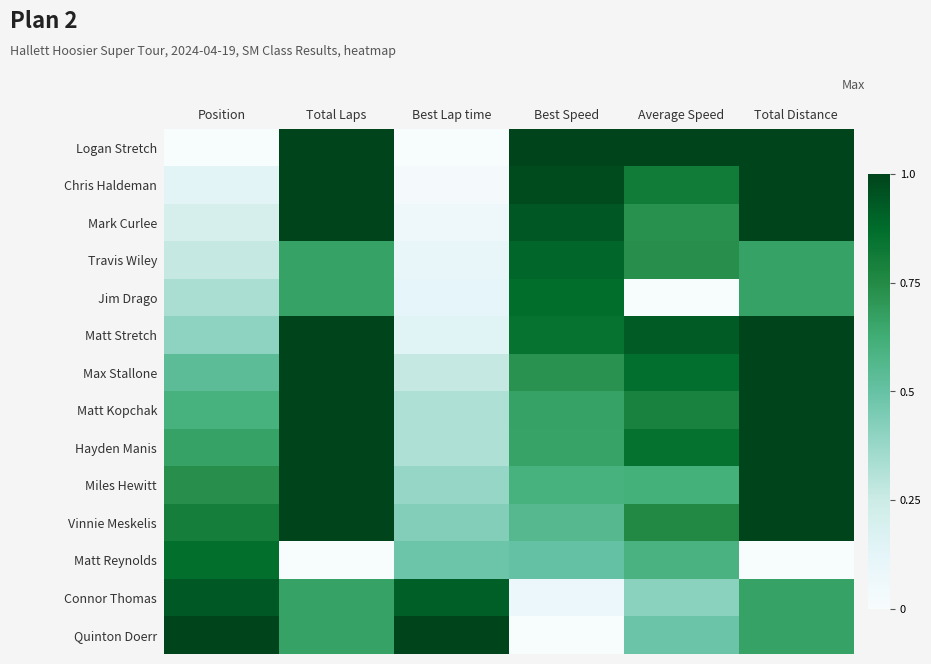

At which label is Max Stallone closest to 0?

Best Lap time